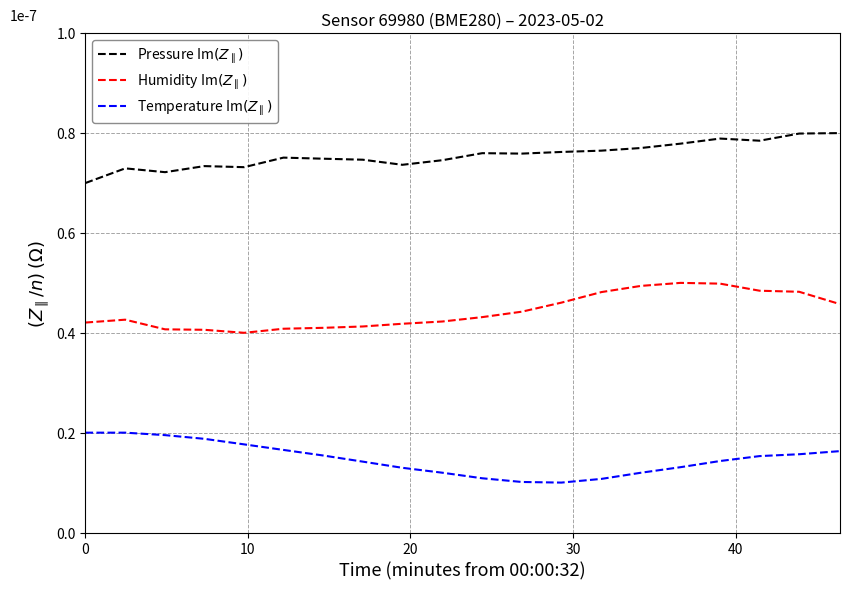

How many lines are shown in the chart?

3